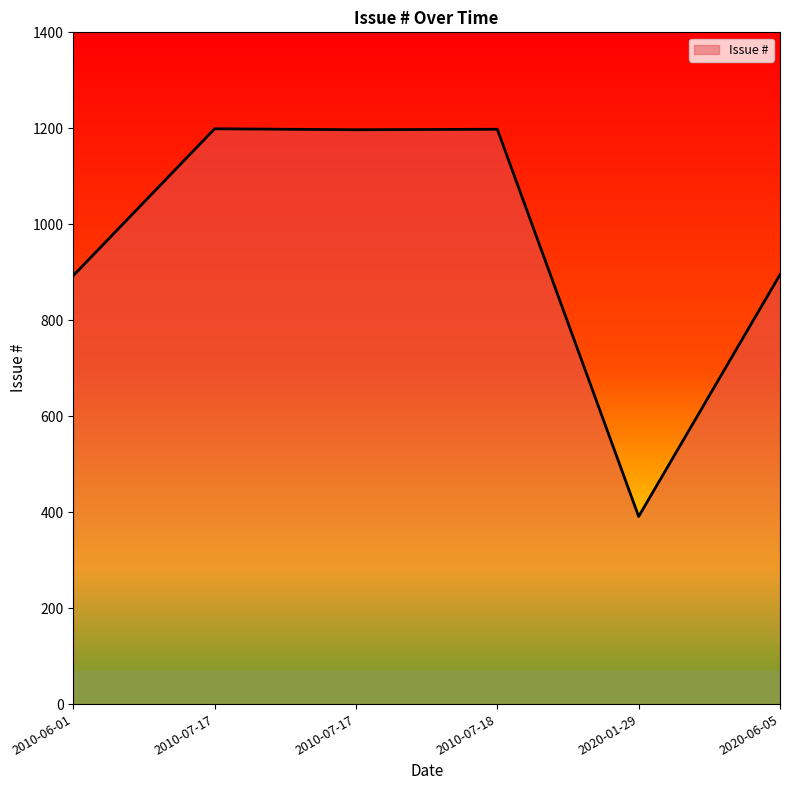

How many series are shown in this chart?

1